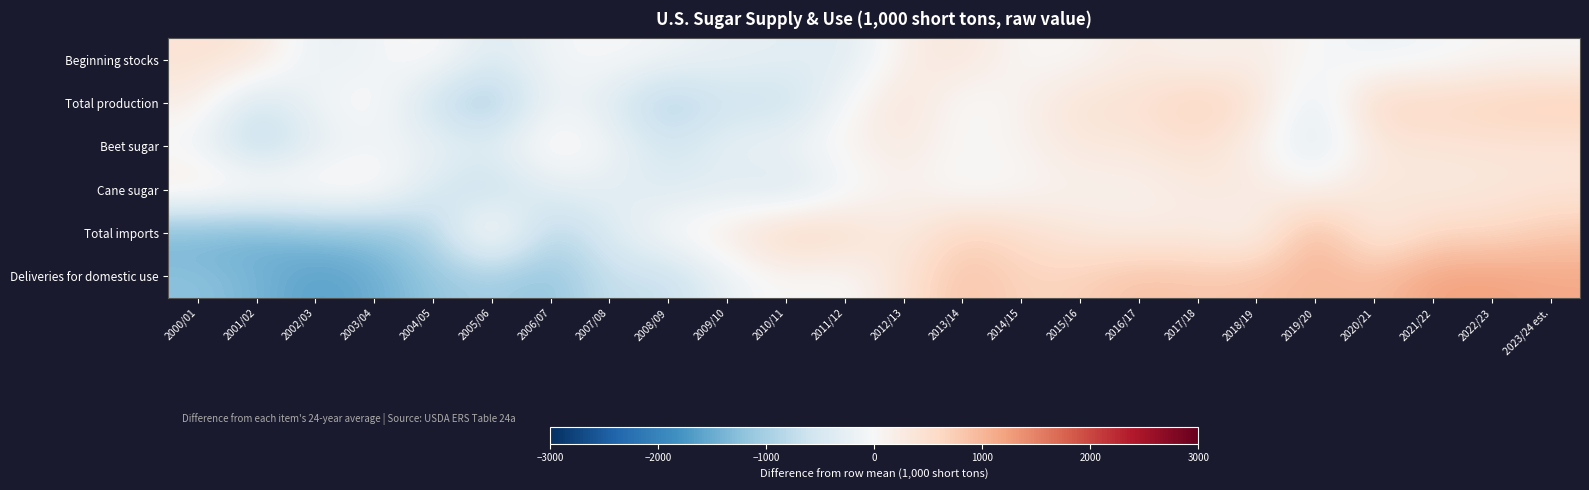

Between 2011/12 and 2018/19, which series saw the biggest shift?

Deliveries for domestic use